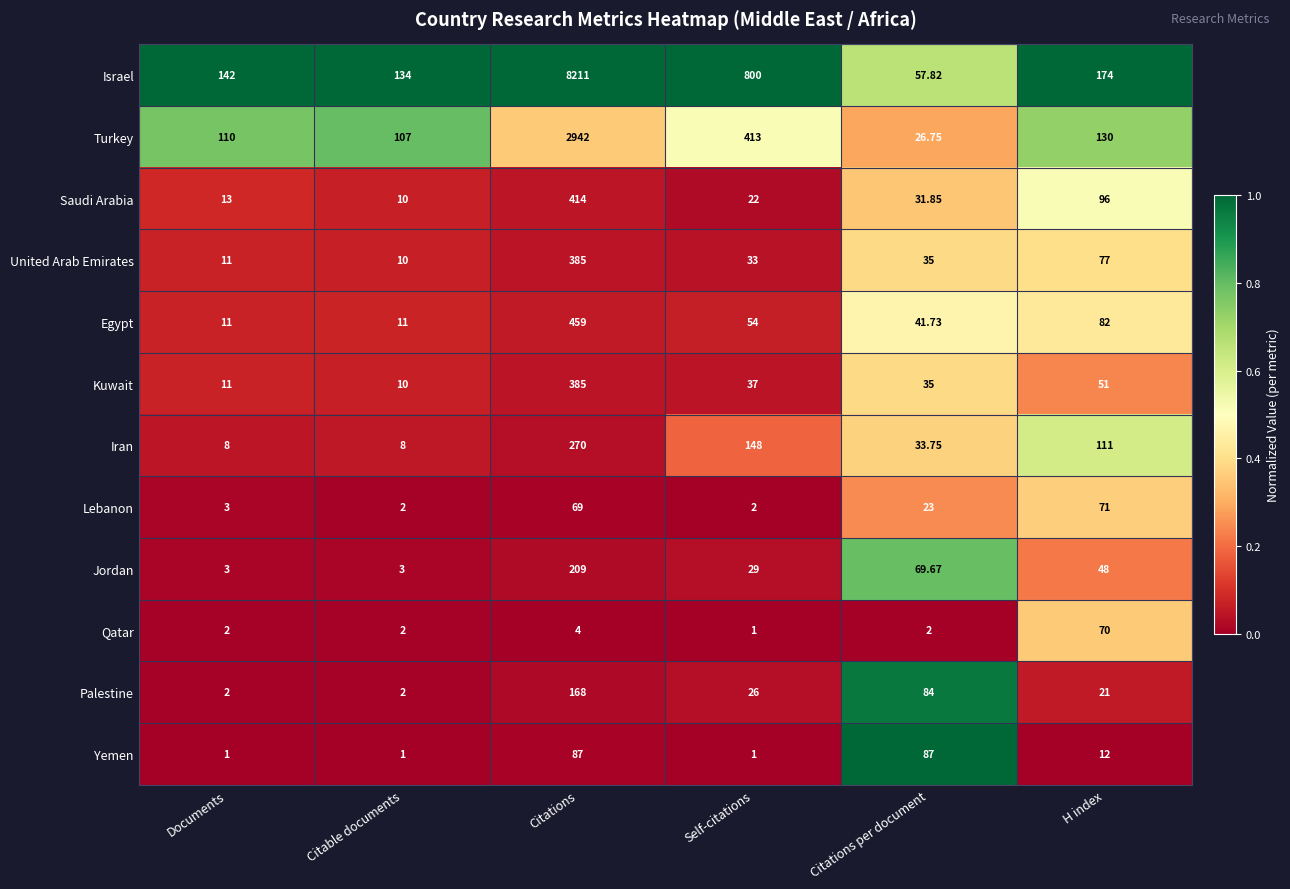

Which category has the lowest value in the United Arab Emirates series?

Citable documents